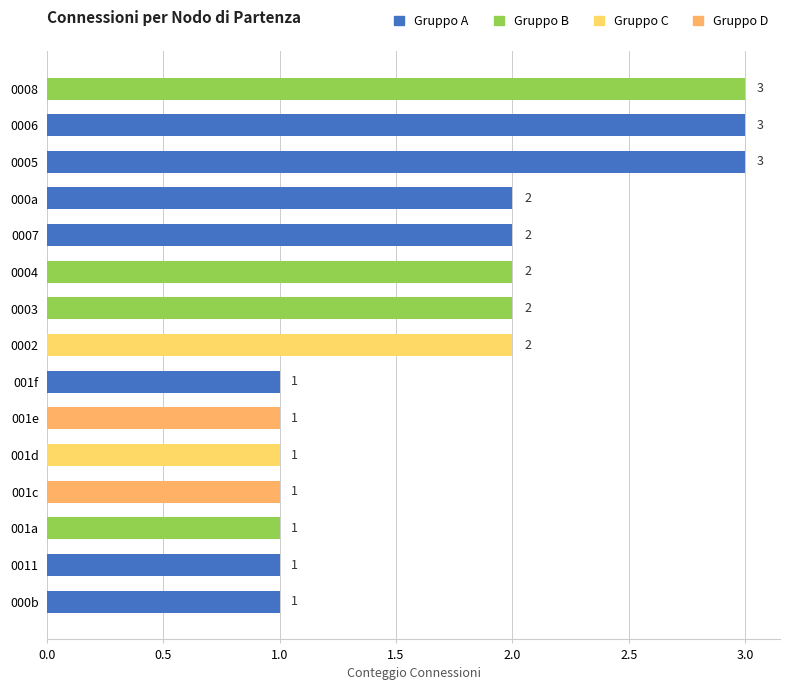

Is it true that the value at 001a is 2?

False